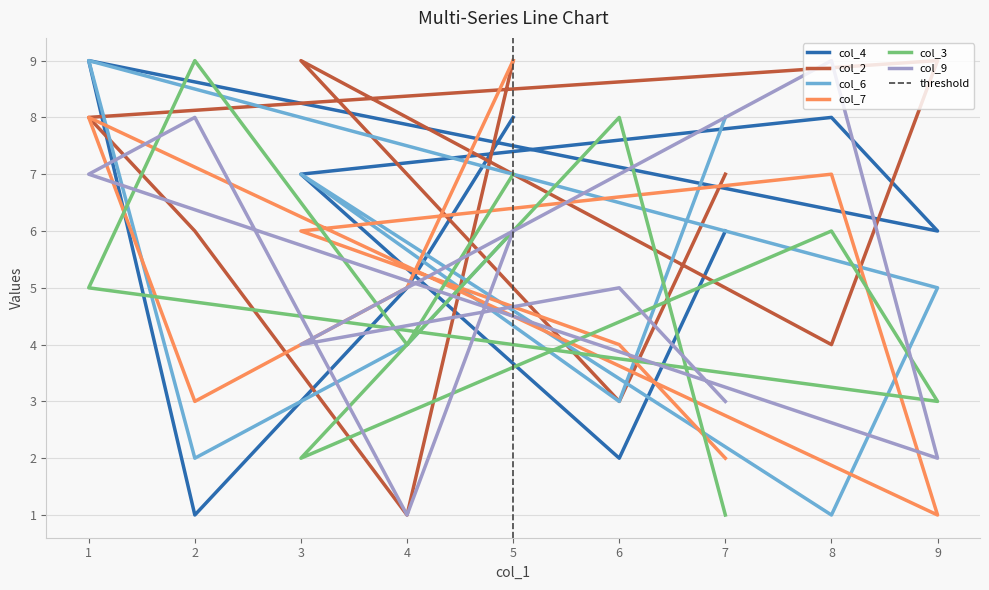

Which series changed the most between 1 and 5?

col_6